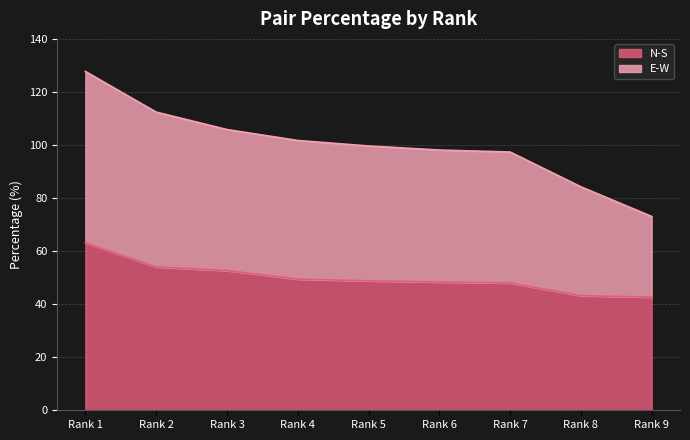

Which category has the highest value in the N-S series?

Rank 1